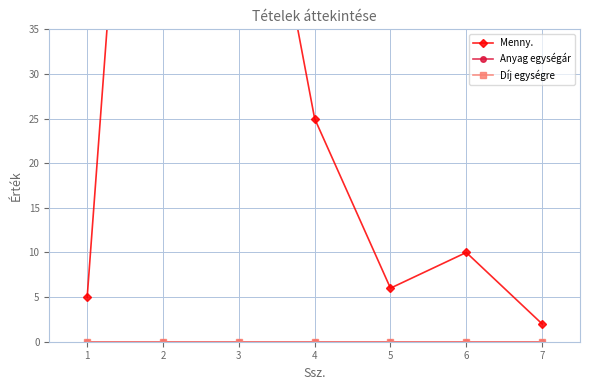

At 2, list the series in order from largest to smallest.

Menny., Anyag egységár, Díj egységre